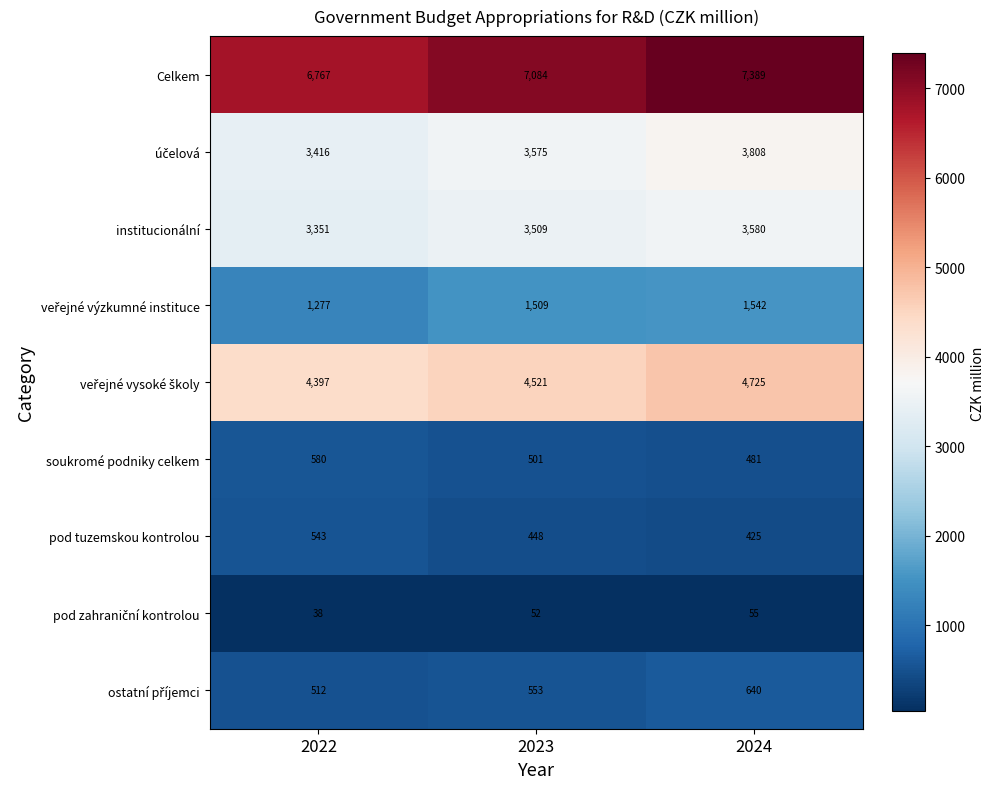

Count the number of data series in this chart.

9